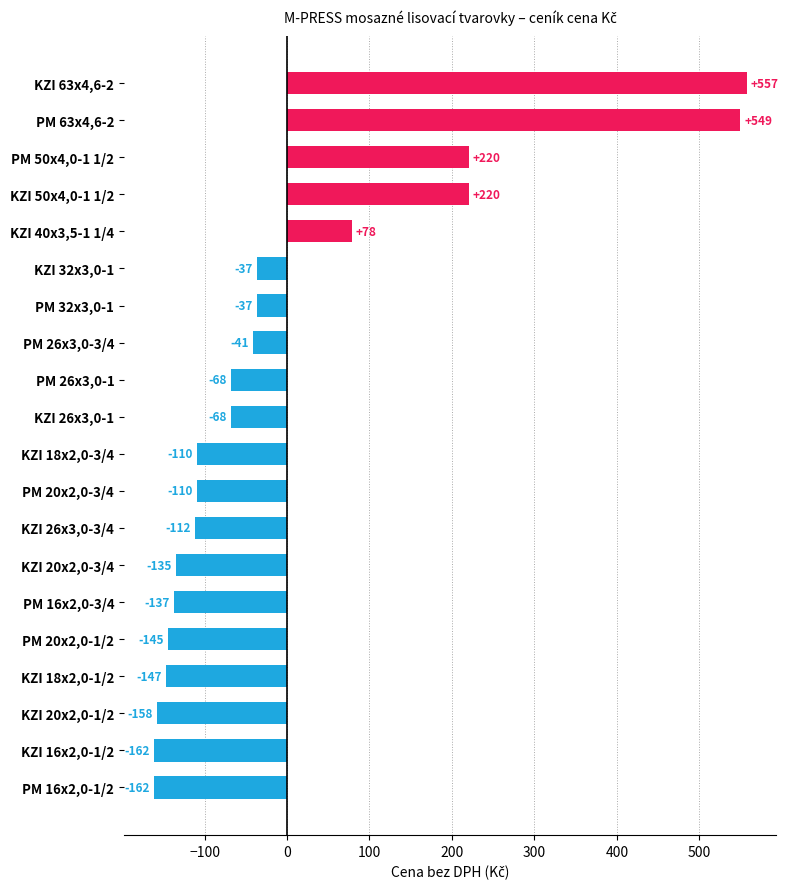

Which has a higher value, KZI 63x4,6-2 or KZI 32x3,0-1?

KZI 63x4,6-2